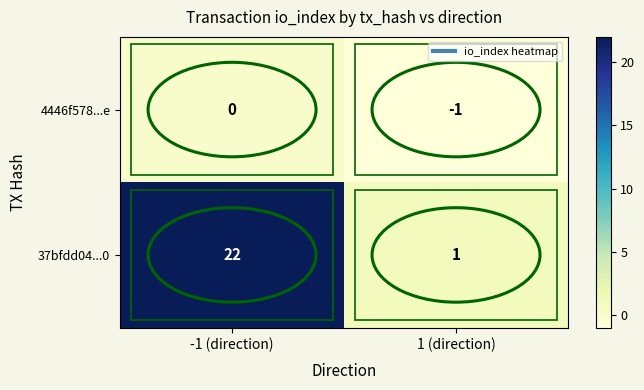

Is the value of 37bfdd04...0 at 1 (direction) greater than the value of 4446f578...e at 1 (direction)?

Yes